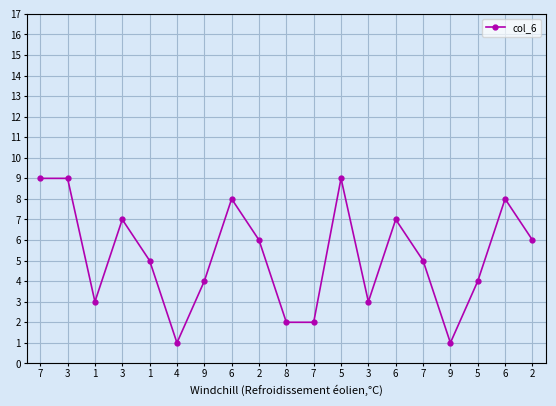

True or false: the data shows 9 at 7.

True